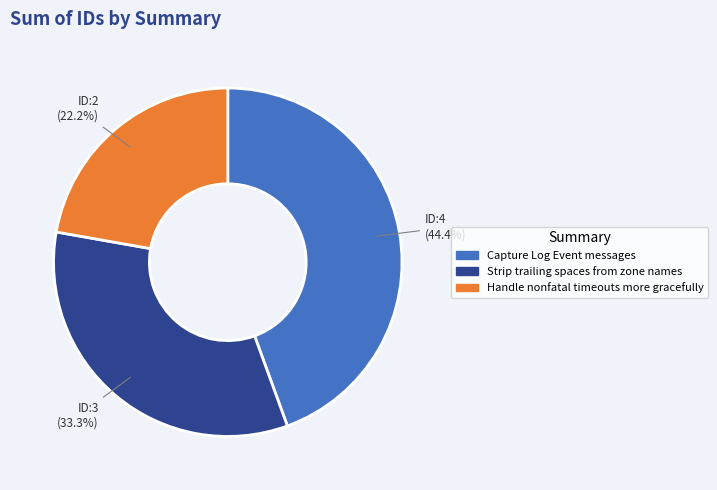

What percentage is the Strip trailing spaces from zone names slice, to the nearest percent?

33%